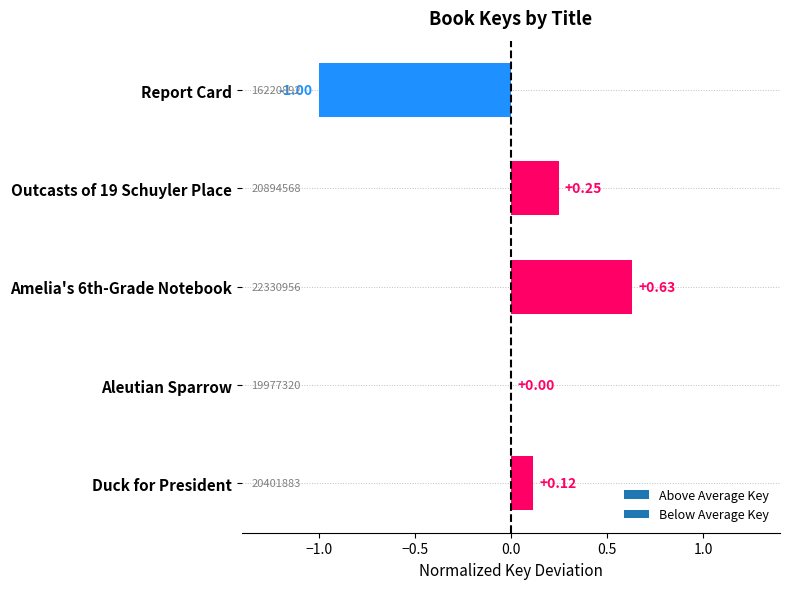

Between Amelia's 6th-Grade Notebook and Duck for President, which is larger?

Amelia's 6th-Grade Notebook